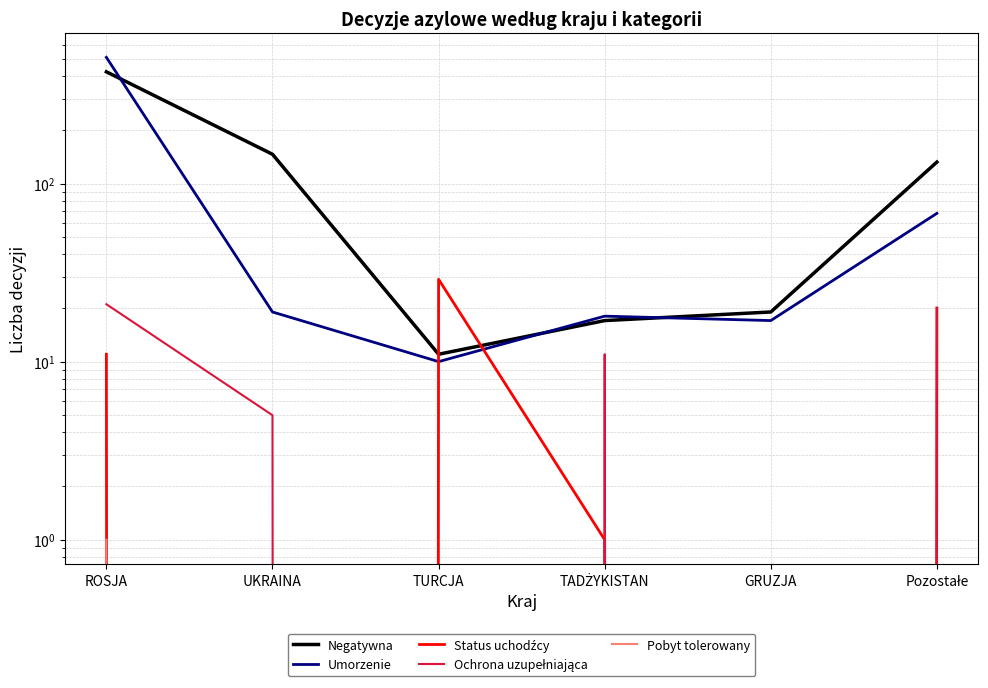

Is it true that Status uchodźcy equals 1 at TADŻYKISTAN?

True